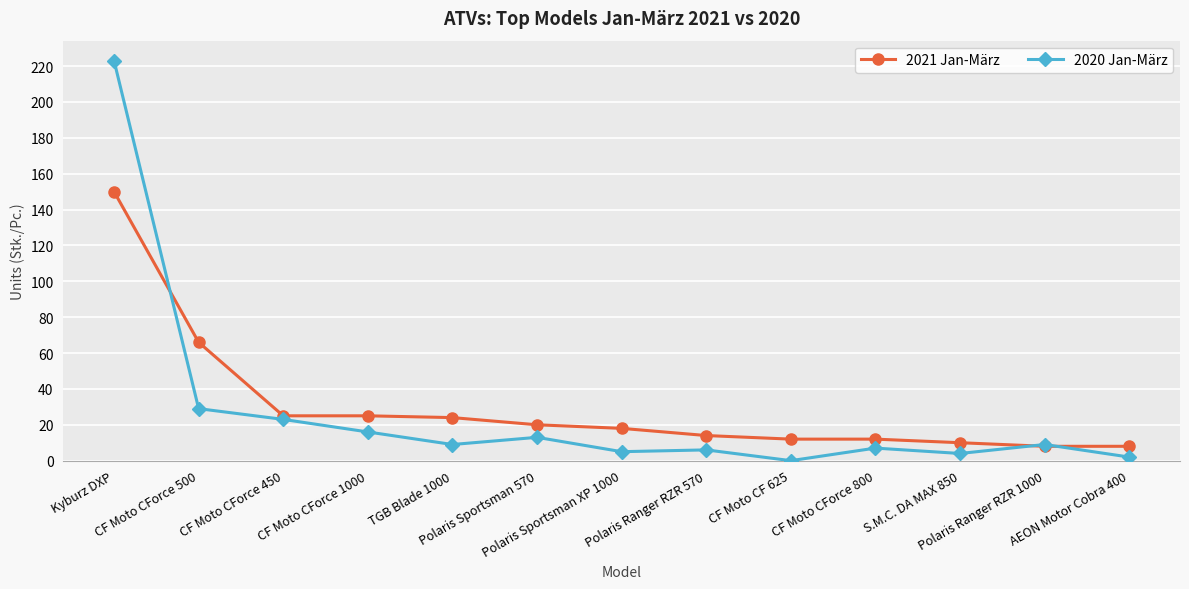

Which series has the largest range (max minus min)?

2020 Jan-März